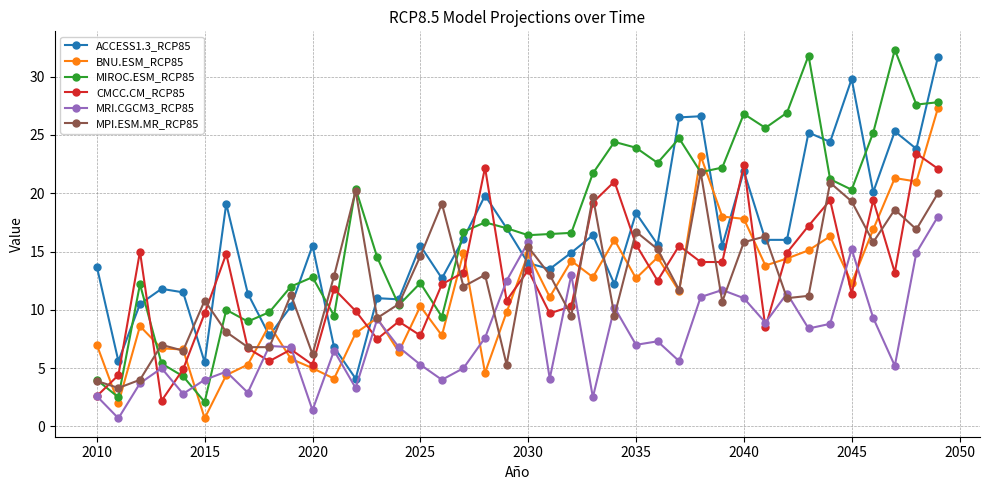

What is the average value of the BNU.ESM_RCP85 series?

11.5